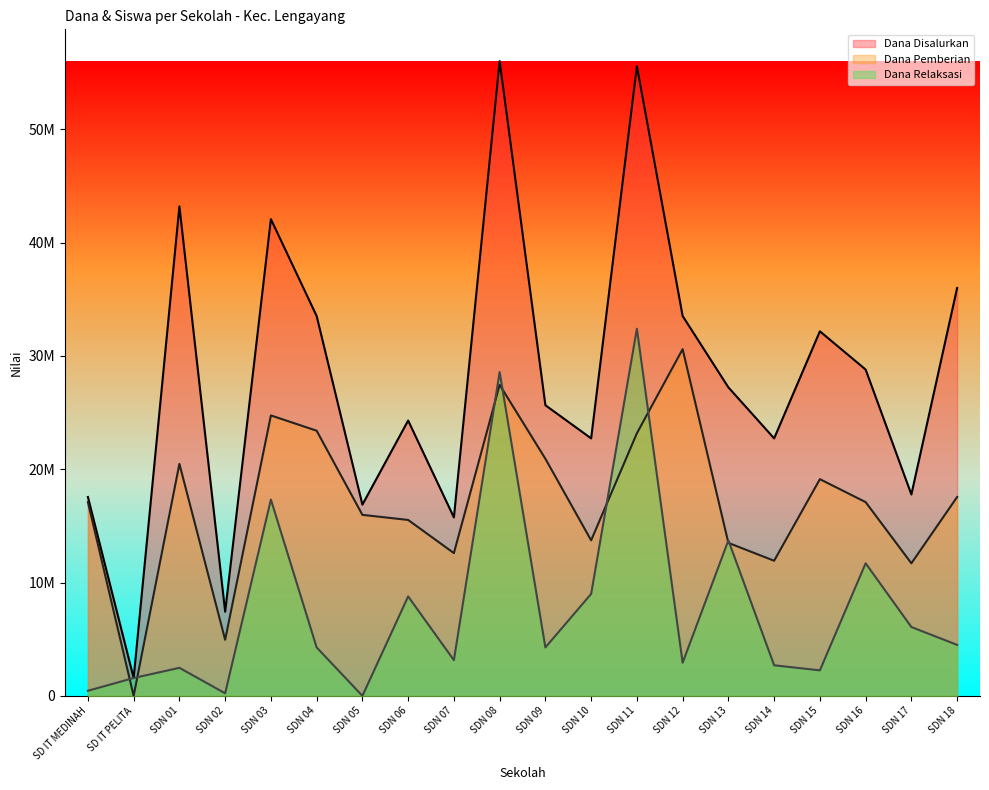

At which category does the chart reach its peak across all series?

SDN 08